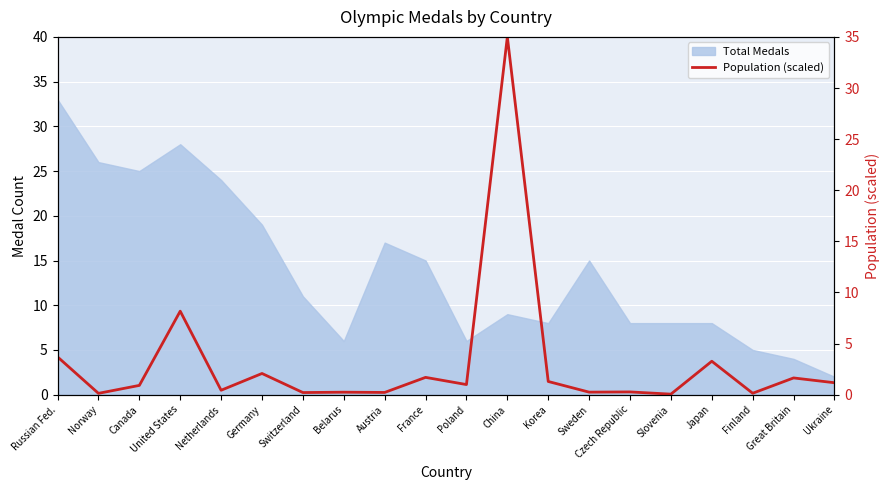

Reading left to right, what are all the values shown in this chart?

3.7	0.1	0.9	8.2	0.4	2.1	0.2	0.2	0.2	1.7	1.0	35.0	1.3	0.2	0.3	0.1	3.3	0.1	1.6	1.2